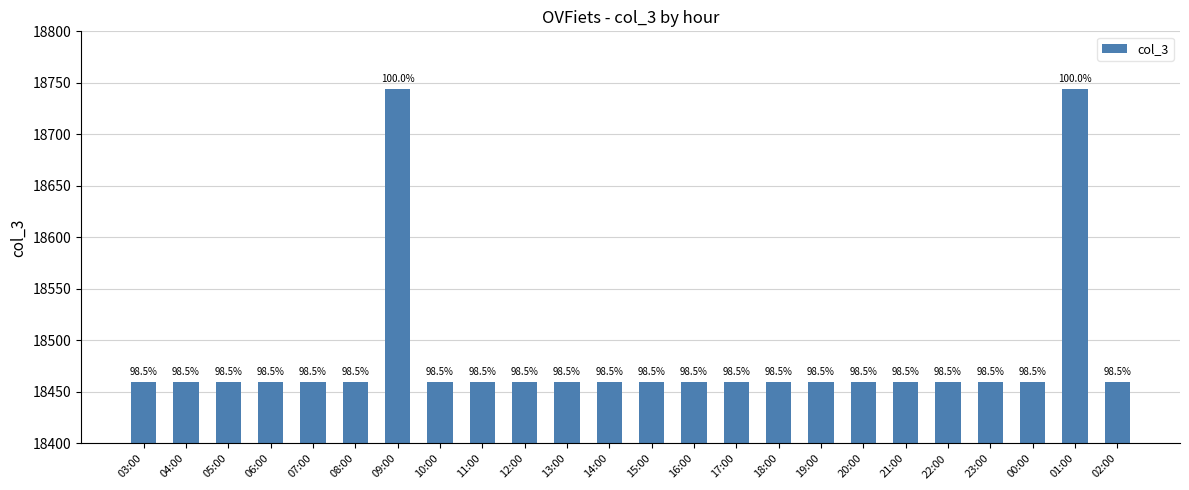

What is the difference between the maximum and minimum values?

284